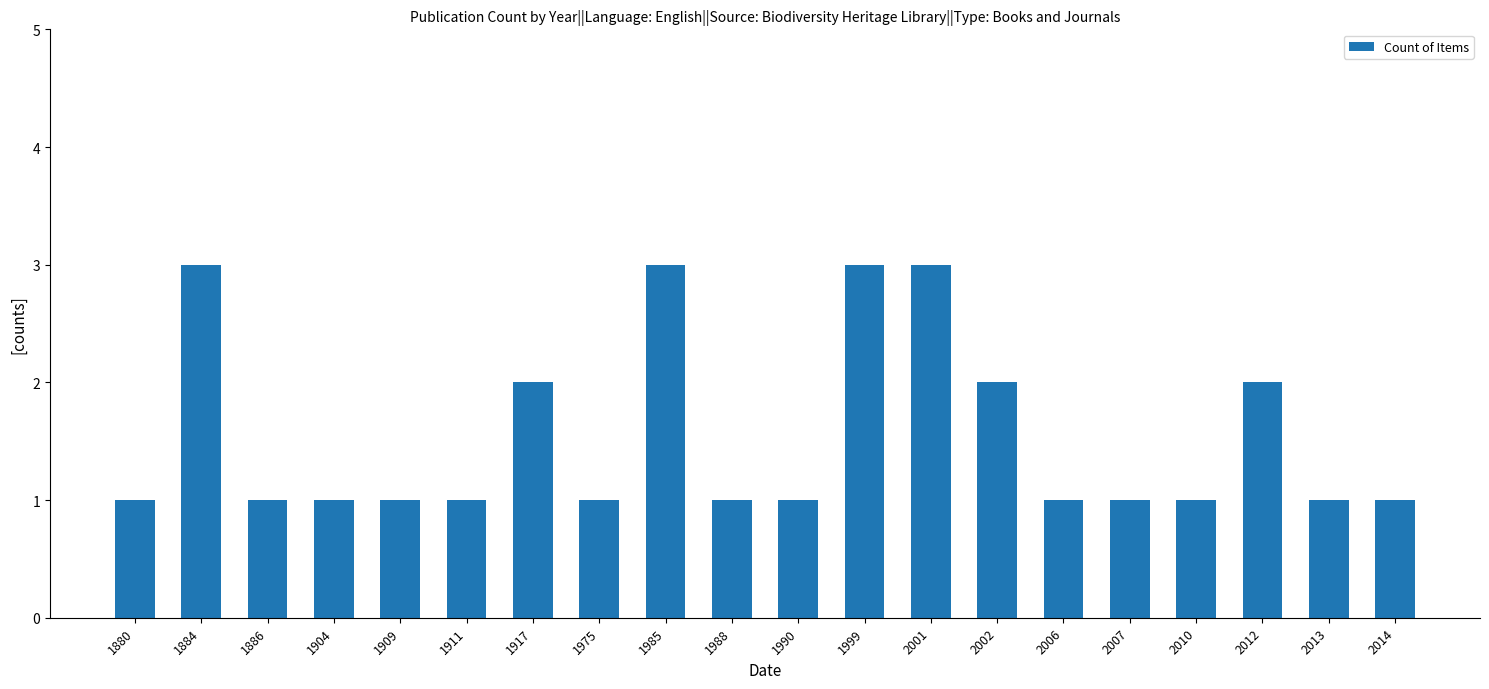

What is the difference between the maximum and minimum values?

2